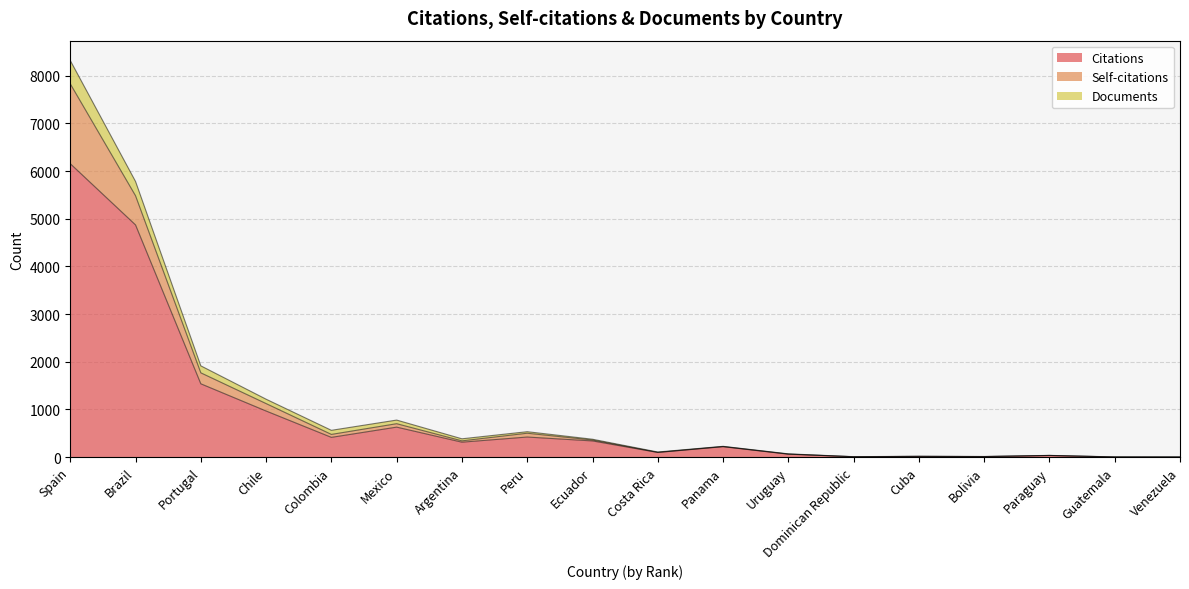

Is it true that Citations equals 7404 at Brazil?

False